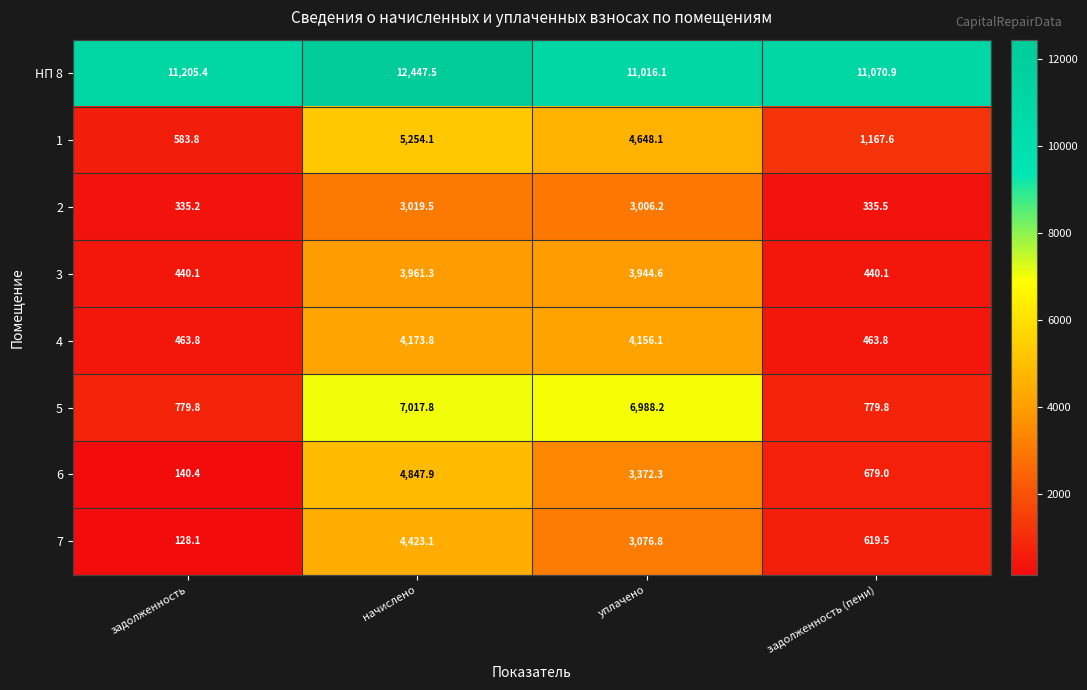

What is the spread (max minus min) of values at задолженность?

11077.3